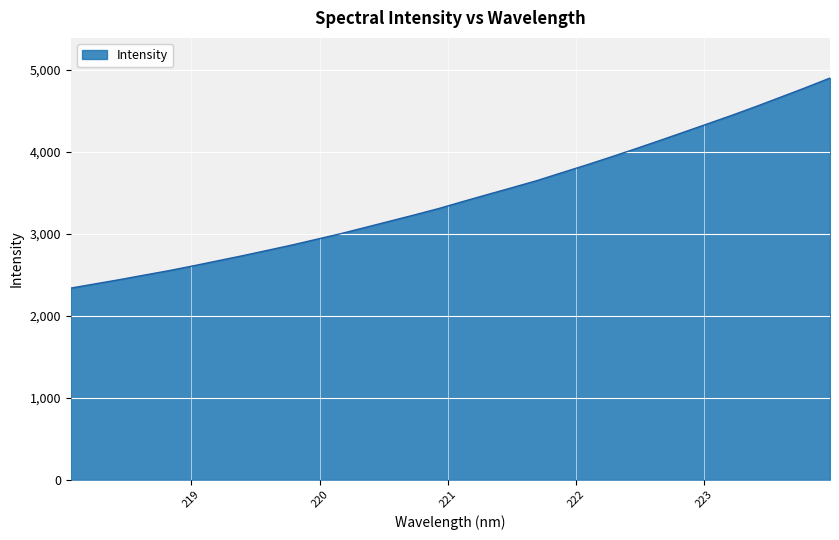

Does the chart display data point markers on the line(s)?

No